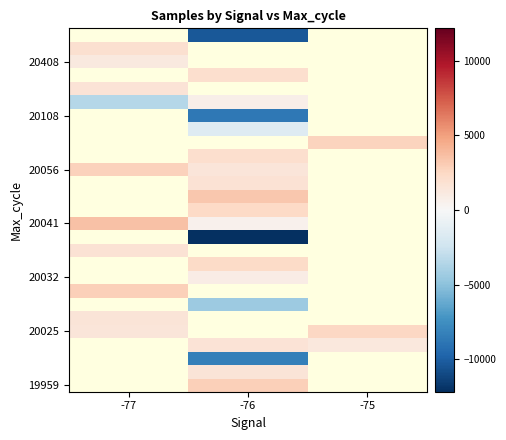

Between -77 and -76, which is larger?

-76